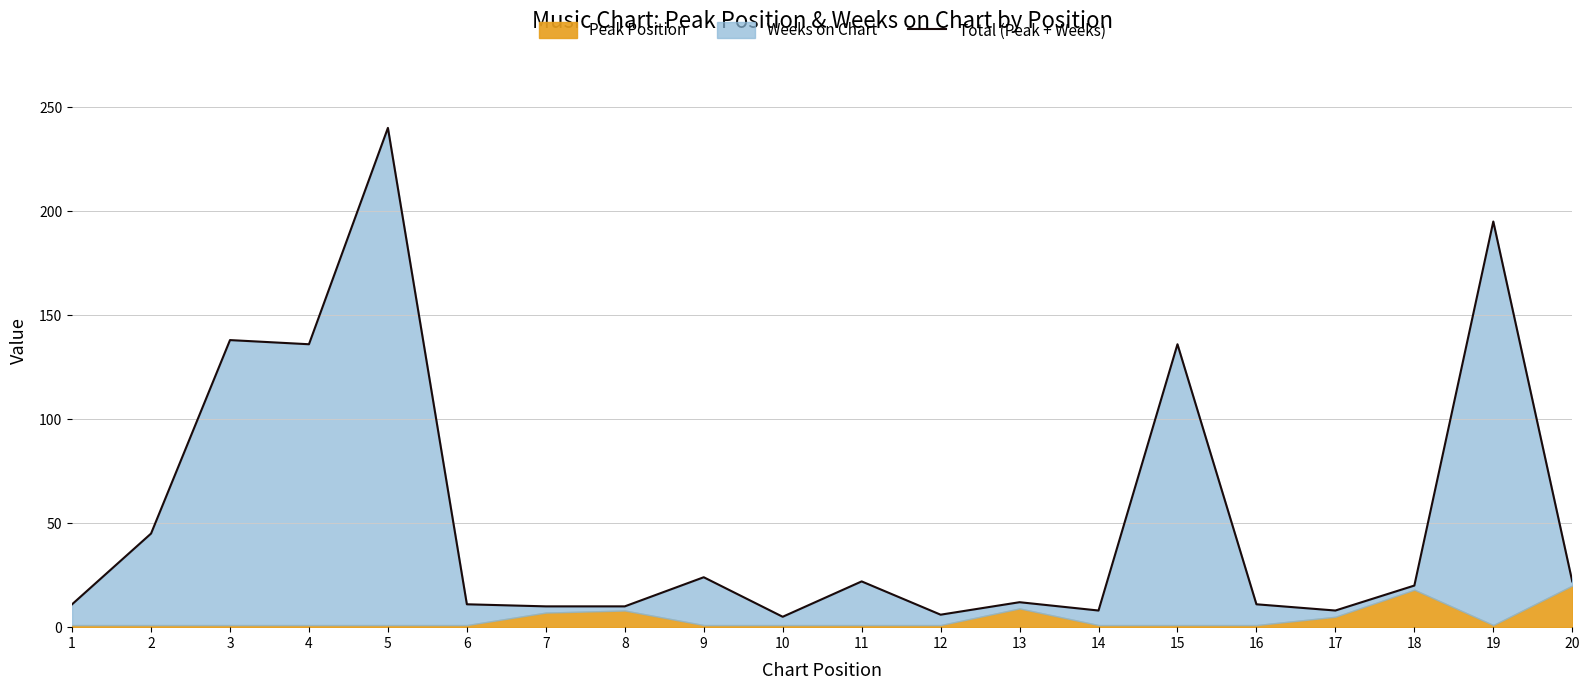

What value does the data have at 2, to the nearest 5?

45